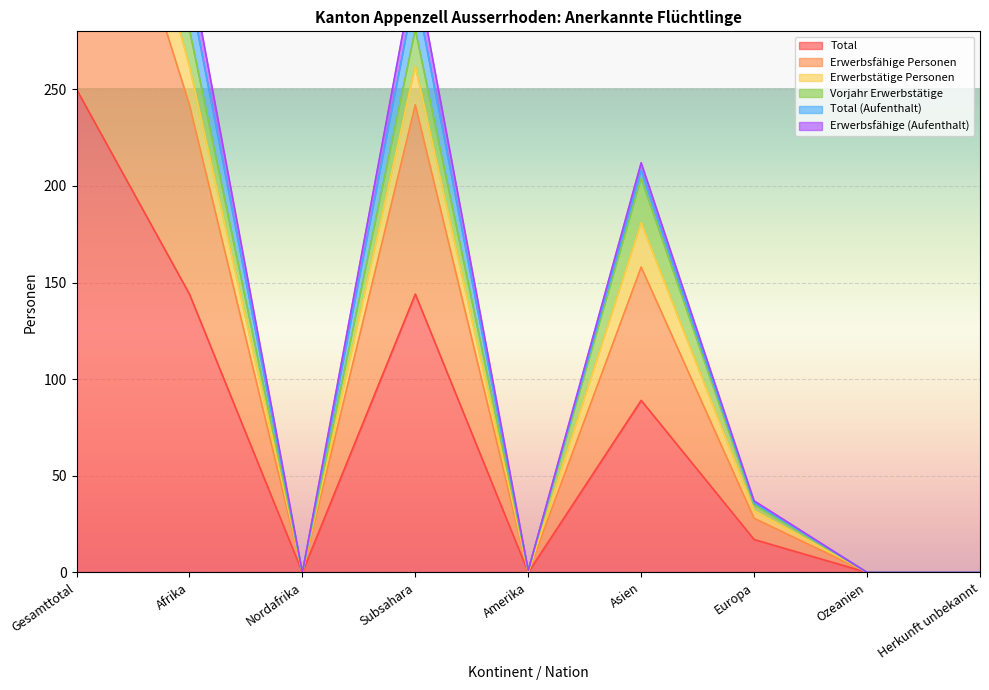

What is the difference between the Erwerbstätige Personen values at Nordafrika and Europa?

35